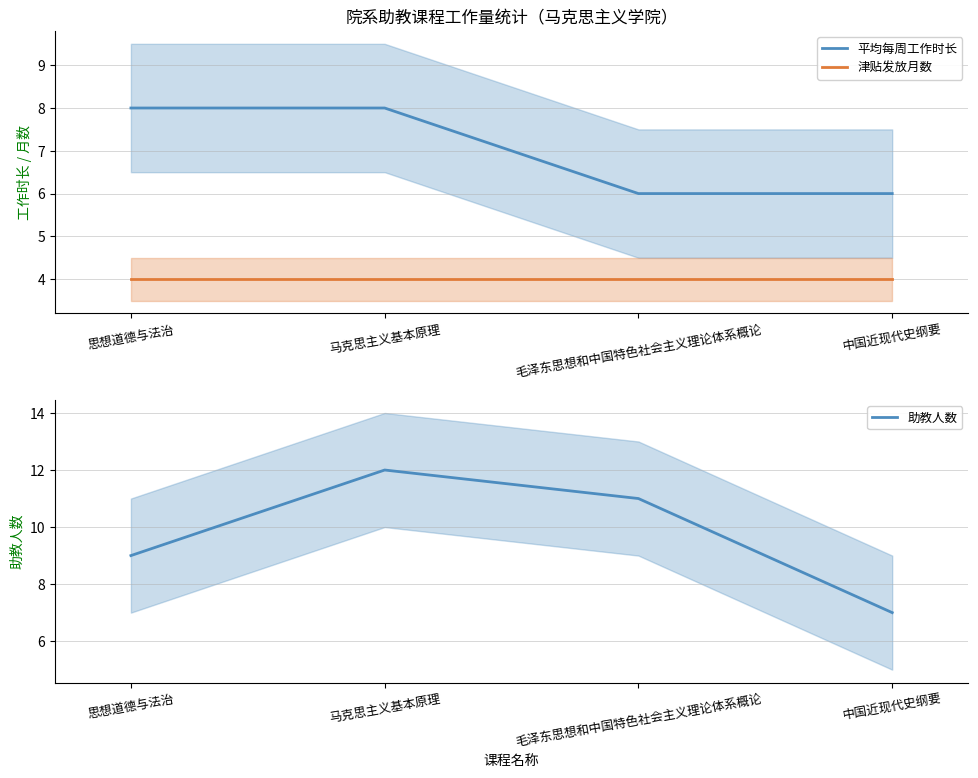

Which category has the lowest value across all series?

思想道德与法治